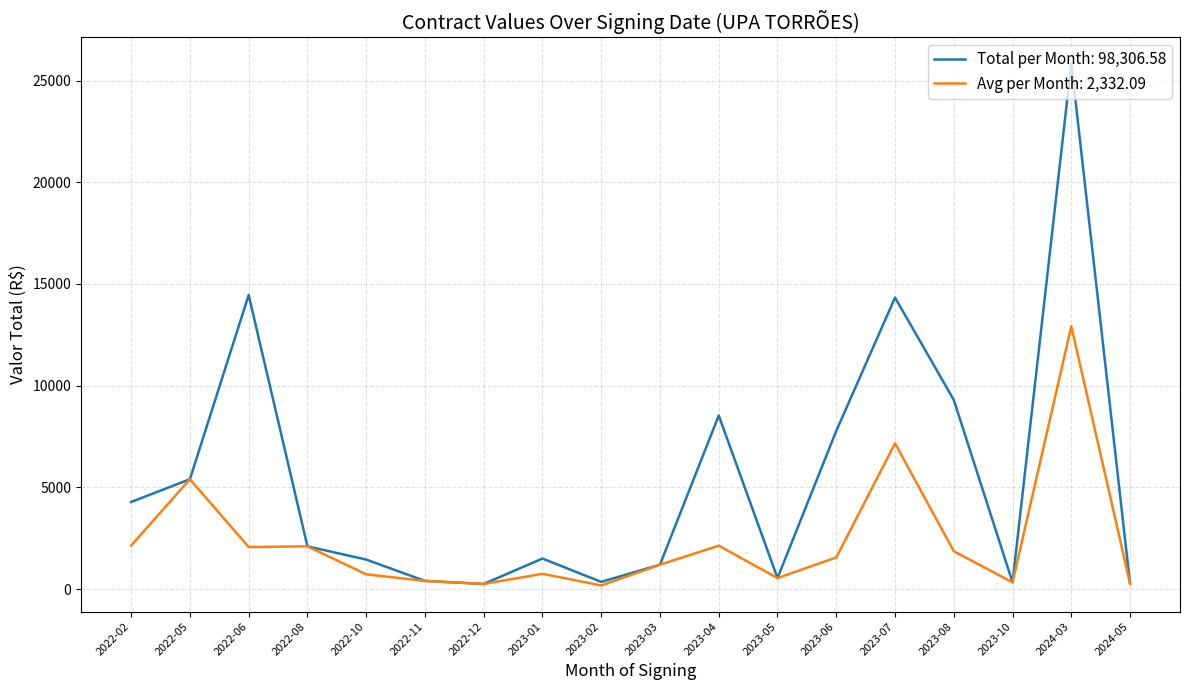

Is the value of Total per Month: 98,306.58 at 2023-03 greater than the value of Avg per Month: 2,332.09 at 2022-05?

No